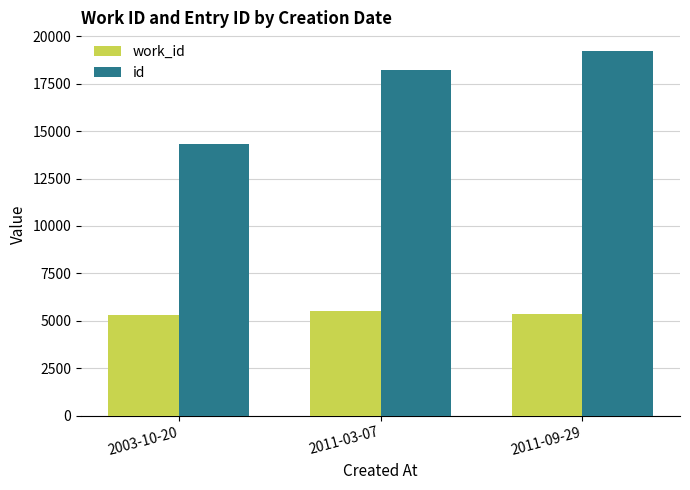

What is the total value across all series at 2011-03-07?

23749